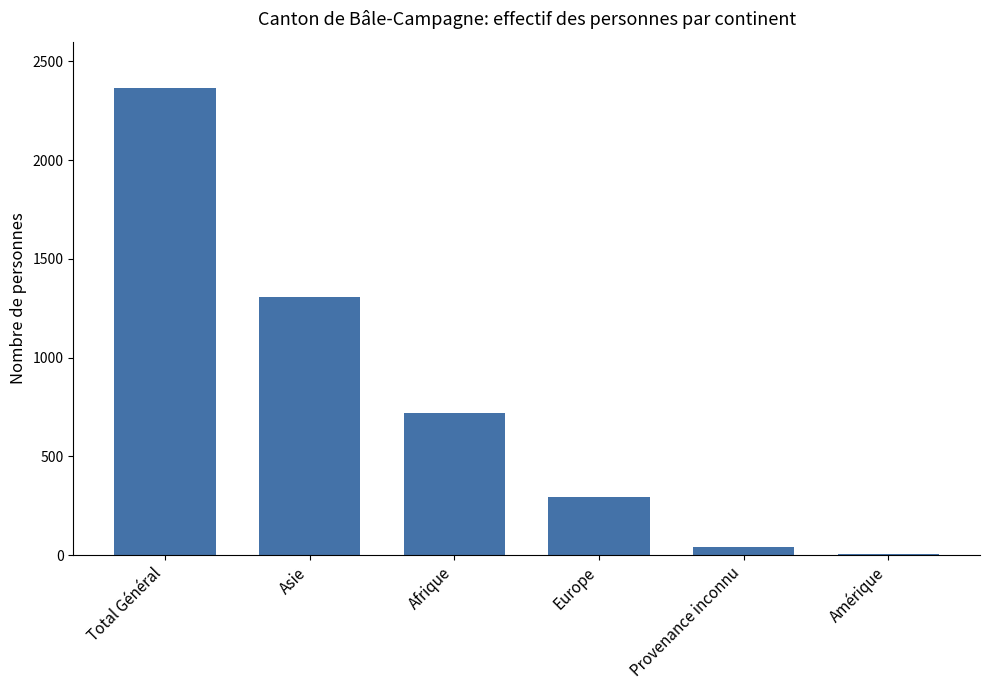

The value at Europe is 406. True or false?

False